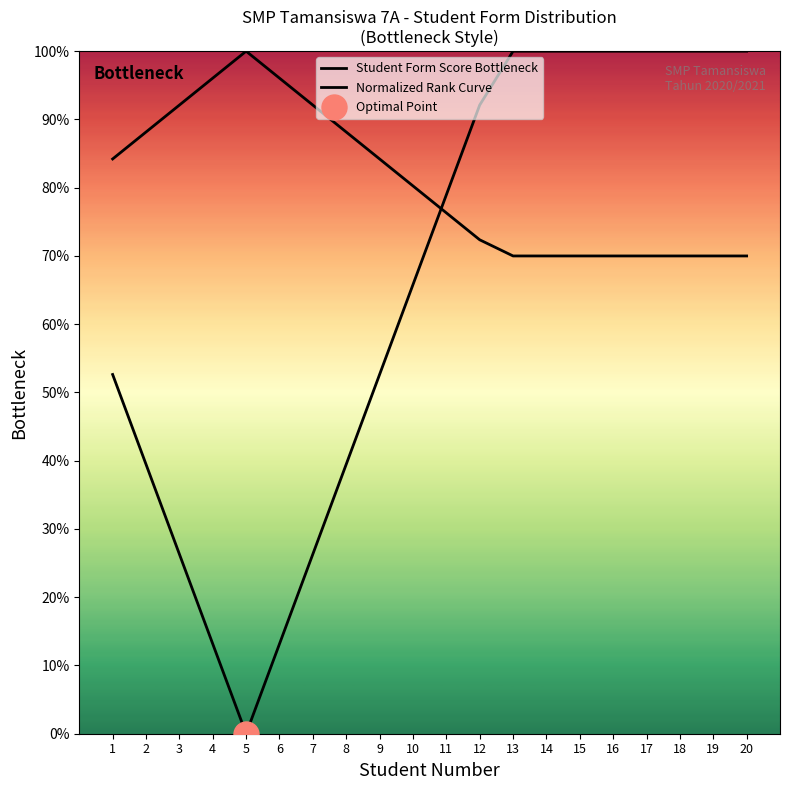

What is the greatest value displayed?

100.0